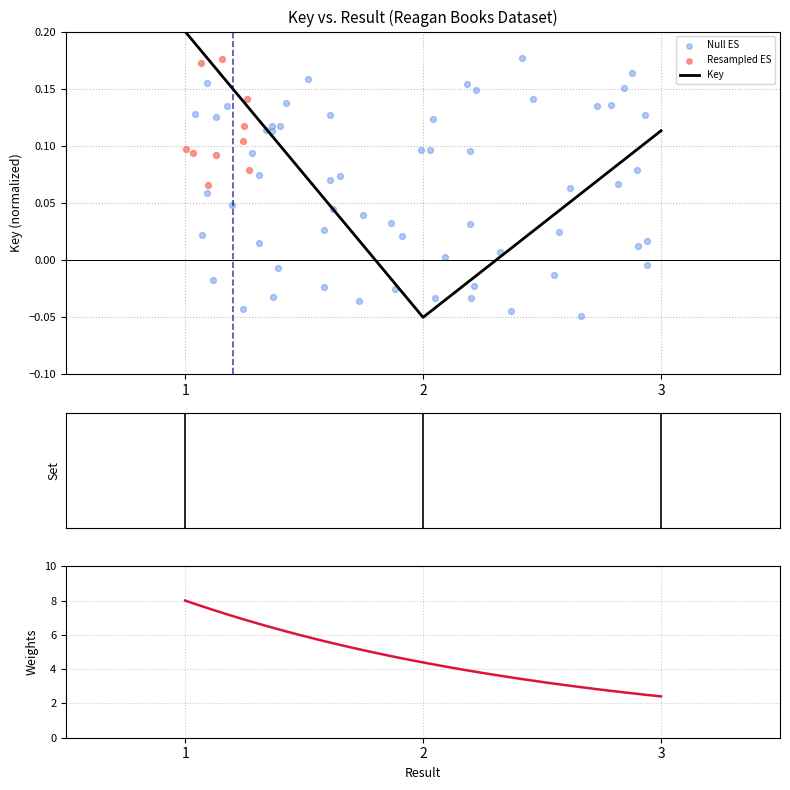

Between 3 and 1, which is larger?

1